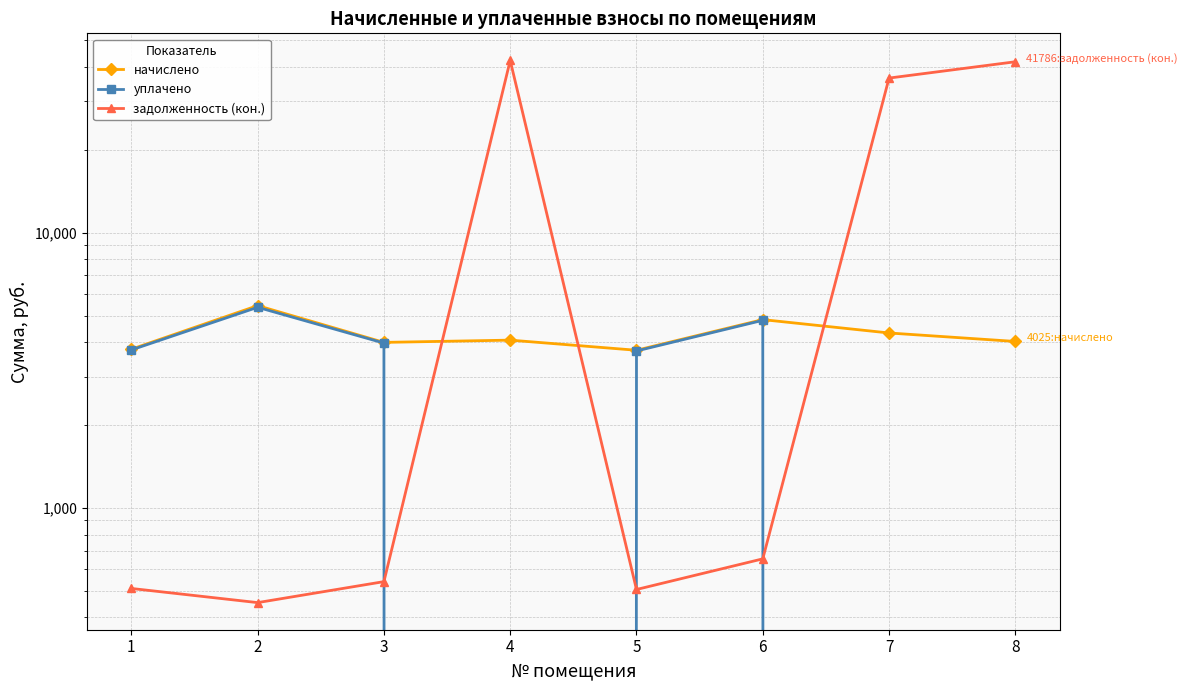

True or false: задолженность (кон.) and уплачено cross at least once.

True